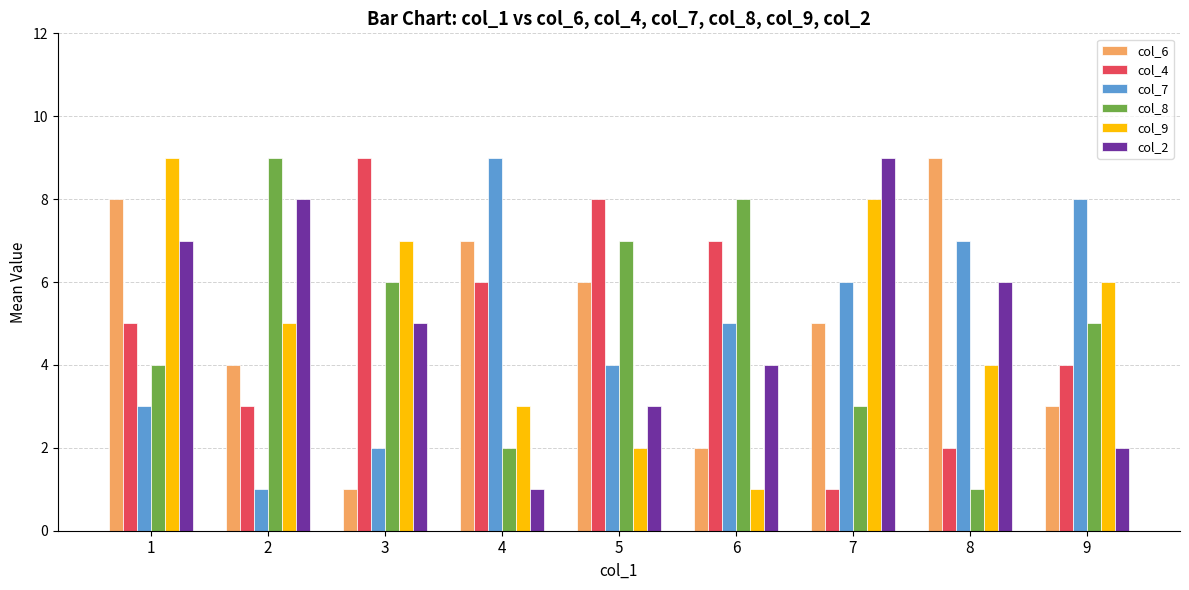

Between 2 and 3, which series saw the biggest shift?

col_4